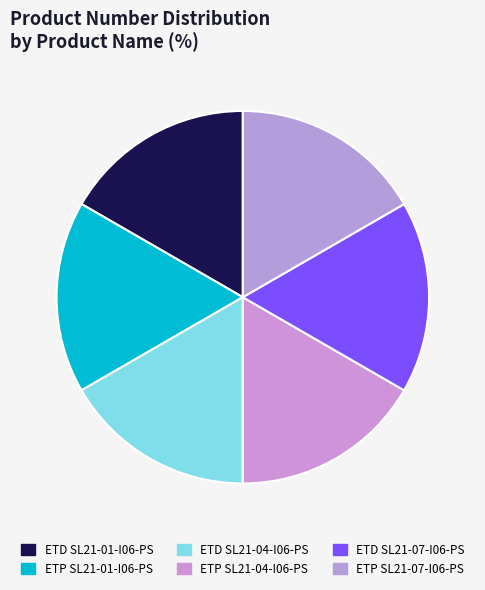

How many slices are in this pie chart?

6